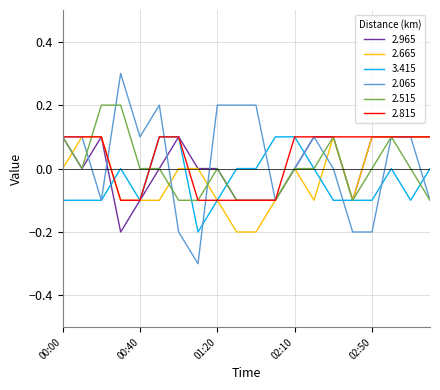

Which series has the largest range (max minus min)?

2.065